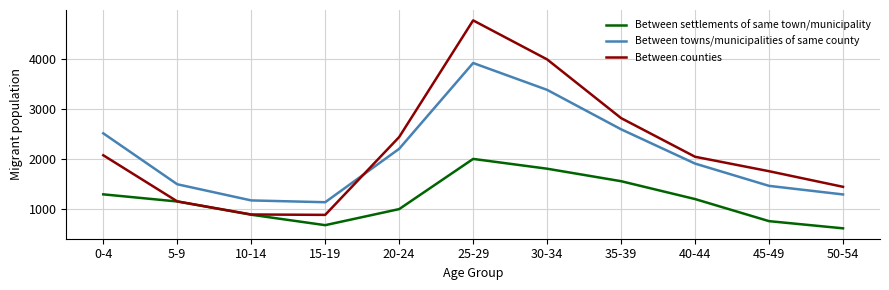

How many times do Between counties and Between towns/municipalities of same county cross each other?

1